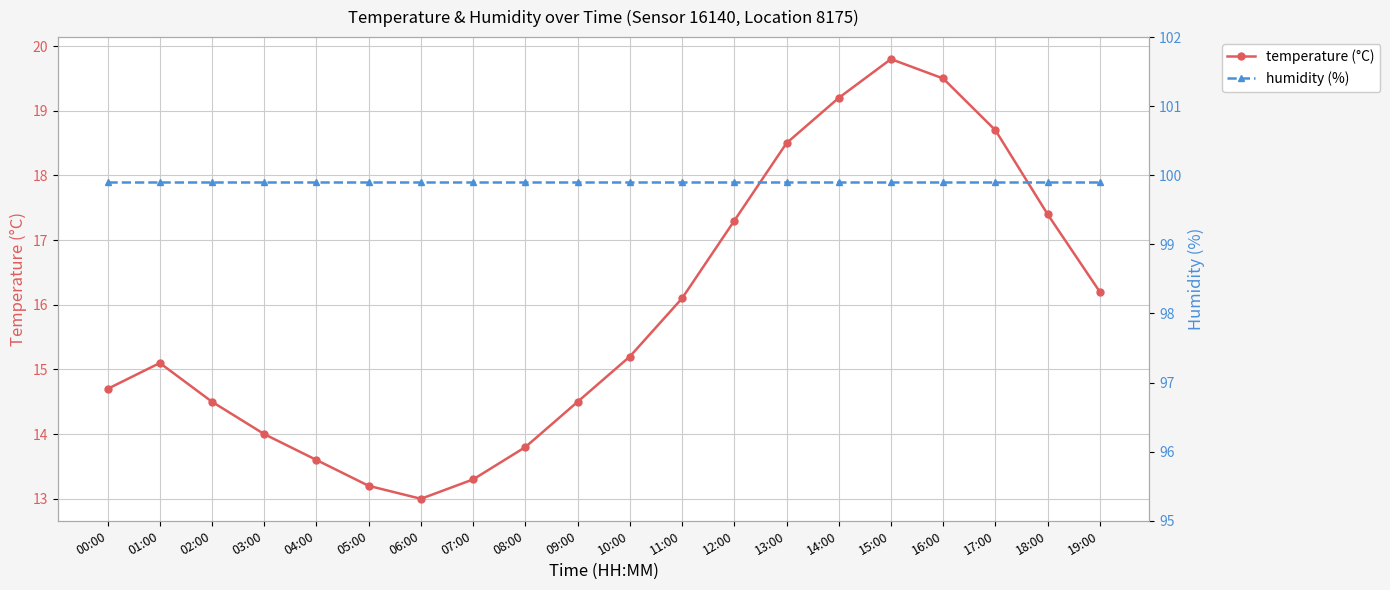

What is the label of the 7th point from the right?

13:00